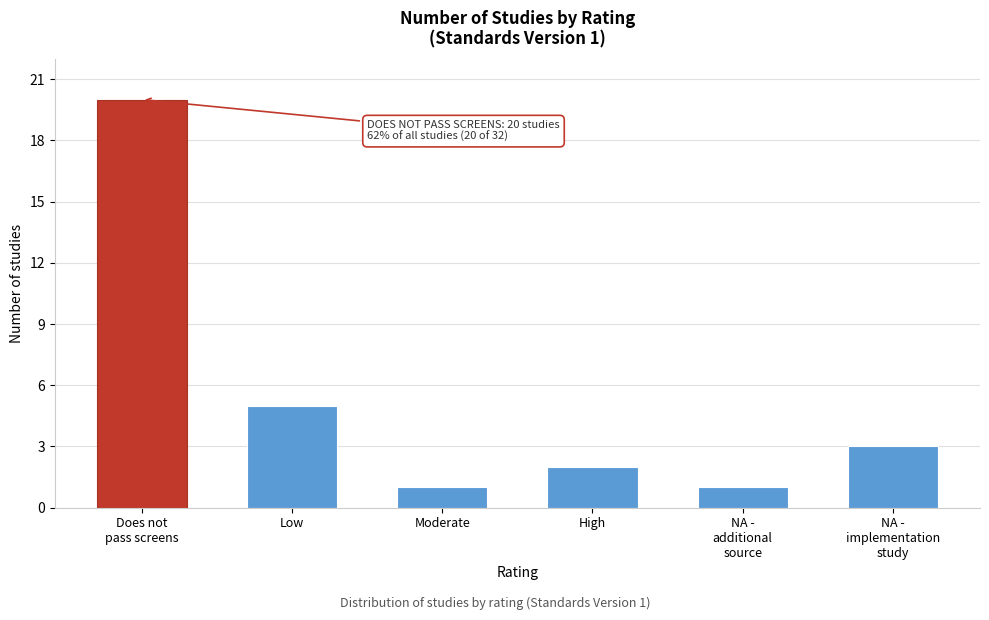

Reading right to left, extract all data points from this chart.

3	1	2	1	5	20